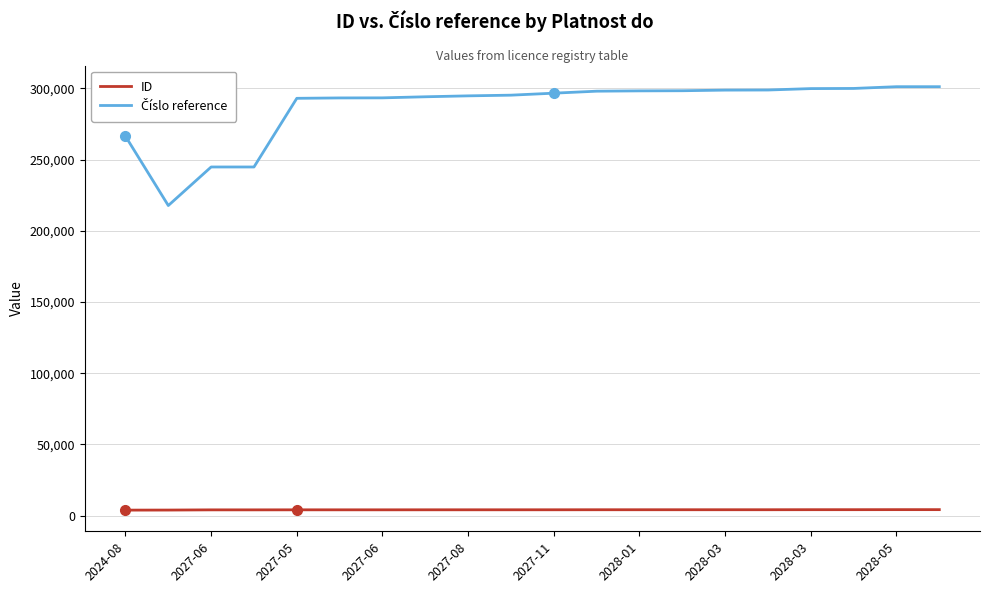

What is the greatest value displayed?

301230